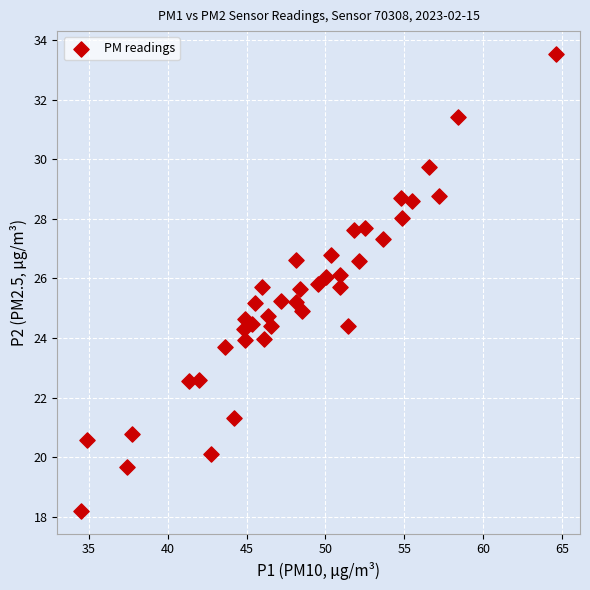

What is the range of Y values (max minus min)?

15.3